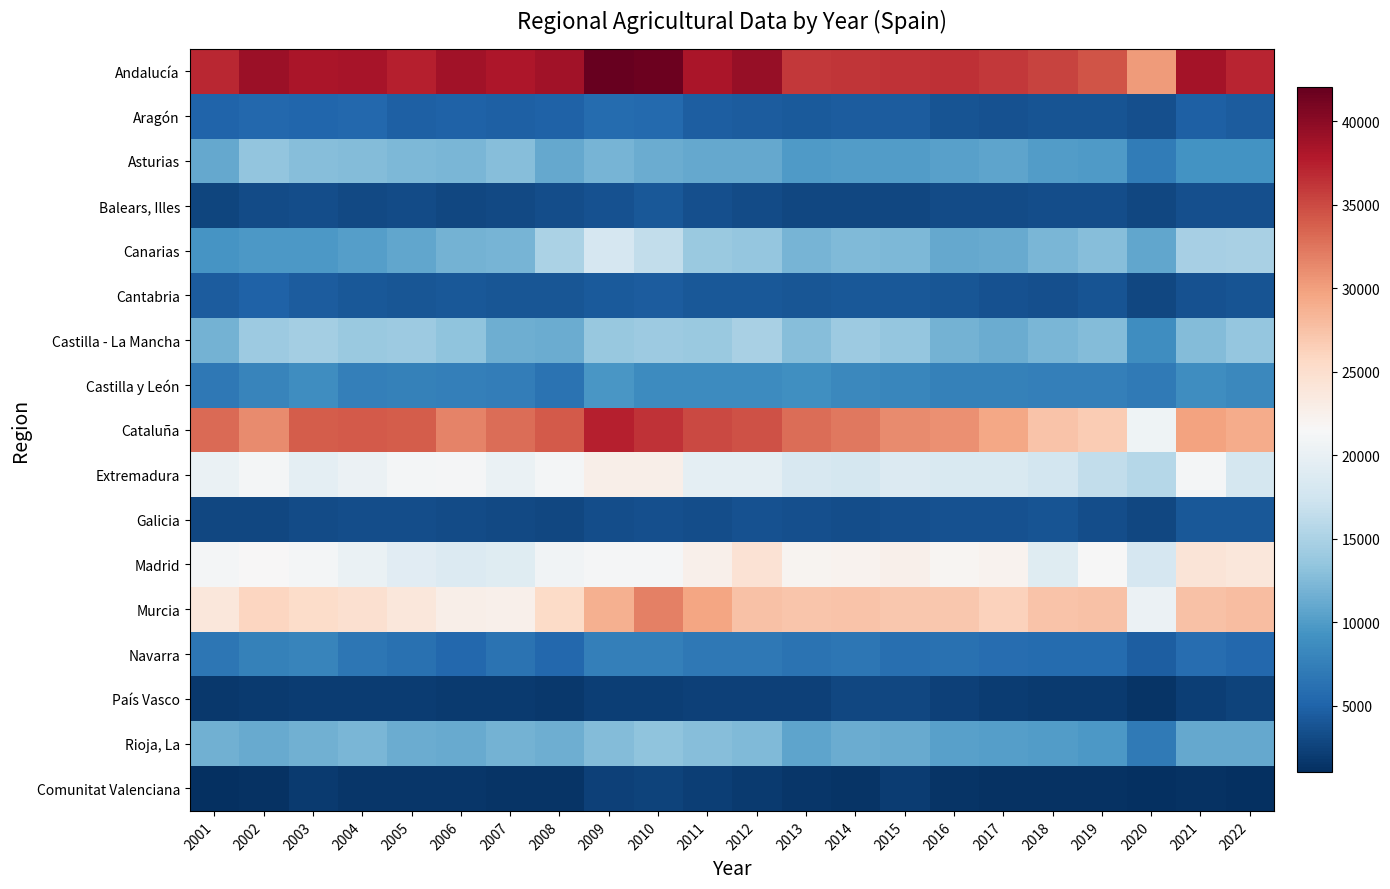

Reading left to right, transcribe all the data shown in this chart.

Andalucía: 2001=36926	2002=39141	2003=38303	2004=38371	2005=37526	2006=38785	2007=38096	2008=38789	2009=42036	2010=41615	2011=38267	2012=39381	2013=35970	2014=36109	2015=36413	2016=36550	2017=35964	2018=35380	2019=34377	2020=30237	2021=38531	2022=37171
Aragón: 2001=5097	2002=5455	2003=5236	2004=5352	2005=4771	2006=4892	2007=4706	2008=4945	2009=5717	2010=5502	2011=4674	2012=4527	2013=4244	2014=4432	2015=4518	2016=3777	2017=3686	2018=3820	2019=3768	2020=3432	2021=4737	2022=4511
Asturias: 2001=11000	2002=13479	2003=12804	2004=12655	2005=12232	2006=12092	2007=12756	2008=10970	2009=12009	2010=11426	2011=11089	2012=10987	2013=9977	2014=10087	2015=10007	2016=10430	2017=10670	2018=10033	2019=9907	2020=7233	2021=9258	2022=9277
Balears, Illes: 2001=2693	2002=3210	2003=3262	2004=2941	2005=3150	2006=2865	2007=3050	2008=3298	2009=3611	2010=4214	2011=3547	2012=3220	2013=2894	2014=2889	2015=2914	2016=3137	2017=3217	2018=3410	2019=3384	2020=2836	2021=3571	2022=3484
Canarias: 2001=9438	2002=9689	2003=9719	2004=10149	2005=10883	2006=11773	2007=11992	2008=14988	2009=18041	2010=16406	2011=13894	2012=13532	2013=12059	2014=12503	2015=12353	2016=11069	2017=11227	2018=12110	2019=12842	2020=10817	2021=14737	2022=14871
Cantabria: 2001=4404	2002=4927	2003=4411	2004=4167	2005=4020	2006=4062	2007=3954	2008=4025	2009=4336	2010=4502	2011=4122	2012=4160	2013=3955	2014=4085	2015=4187	2016=3952	2017=3643	2018=3418	2019=3749	2020=2917	2021=3643	2022=3877
Castilla - La Mancha: 2001=11865	2002=14055	2003=14520	2004=13967	2005=14102	2006=13203	2007=11498	2008=11363	2009=13779	2010=14026	2011=13898	2012=14798	2013=12868	2014=14005	2015=13668	2016=11901	2017=11297	2018=12116	2019=12606	2020=8854	2021=12551	2022=13602
Castilla y León: 2001=6856	2002=7969	2003=8743	2004=7489	2005=7670	2006=7451	2007=7391	2008=6413	2009=9642	2010=8632	2011=8602	2012=8630	2013=8890	2014=8342	2015=8116	2016=7685	2017=7590	2018=7470	2019=7468	2020=7074	2021=8809	2022=8259
Cataluña: 2001=33110	2002=31195	2003=33935	2004=34158	2005=33955	2006=31658	2007=32923	2008=34049	2009=37452	2010=36348	2011=35016	2012=34555	2013=33046	2014=32283	2015=31249	2016=30907	2017=29509	2018=27406	2019=26794	2020=20707	2021=29804	2022=29057
Extremadura: 2001=20153	2002=21187	2003=19592	2004=20366	2005=21062	2006=21360	2007=20178	2008=21081	2009=22667	2010=22711	2011=19510	2012=19506	2013=18274	2014=17850	2015=18776	2016=18327	2017=18475	2018=17744	2019=16546	2020=15714	2021=21087	2022=17955
Galicia: 2001=2907	2002=2917	2003=3243	2004=3309	2005=3392	2006=3117	2007=3081	2008=2841	2009=3408	2010=3440	2011=3287	2012=3628	2013=3560	2014=3285	2015=3510	2016=3676	2017=3693	2018=3852	2019=3331	2020=2904	2021=4163	2022=4064
Madrid: 2001=21175	2002=21664	2003=21152	2004=20161	2005=19148	2006=18681	2007=19118	2008=20775	2009=21274	2010=21223	2011=22543	2012=24507	2013=22112	2014=22300	2015=22596	2016=21864	2017=22293	2018=18982	2019=21493	2020=18026	2021=24169	2022=23822
Murcia: 2001=23874	2002=25884	2003=25351	2004=24738	2005=23880	2006=22782	2007=22634	2008=25508	2009=28754	2010=31792	2011=29540	2012=27514	2013=27180	2014=27346	2015=27118	2016=27117	2017=26303	2018=27452	2019=27518	2020=20288	2021=27599	2022=27872
Navarra: 2001=6729	2002=7735	2003=7953	2004=6627	2005=6242	2006=5484	2007=6305	2008=5464	2009=7541	2010=7430	2011=6795	2012=6898	2013=6455	2014=6655	2015=6096	2016=6186	2017=5843	2018=5752	2019=5756	2020=4553	2021=5898	2022=5442
País Vasco: 2001=1768	2002=1872	2003=2034	2004=2078	2005=2084	2006=1926	2007=1944	2008=1732	2009=2278	2010=2268	2011=2392	2012=2352	2013=2324	2014=2918	2015=2788	2016=2396	2017=1998	2018=1937	2019=1948	2020=1384	2021=2288	2022=2569
Rioja, La: 2001=11694	2002=11150	2003=11679	2004=12180	2005=11269	2006=11209	2007=11899	2008=11559	2009=12616	2010=13308	2011=12771	2012=12451	2013=10689	2014=11325	2015=11259	2016=10382	2017=10169	2018=10124	2019=9744	2020=6974	2021=11001	2022=10985
Comunitat Valenciana: 2001=1140	2002=1256	2003=1923	2004=1561	2005=1590	2006=1584	2007=1336	2008=1365	2009=2297	2010=2604	2011=2251	2012=1968	2013=1510	2014=1491	2015=2048	2016=1469	2017=1290	2018=1329	2019=1201	2020=1011	2021=1188	2022=1131